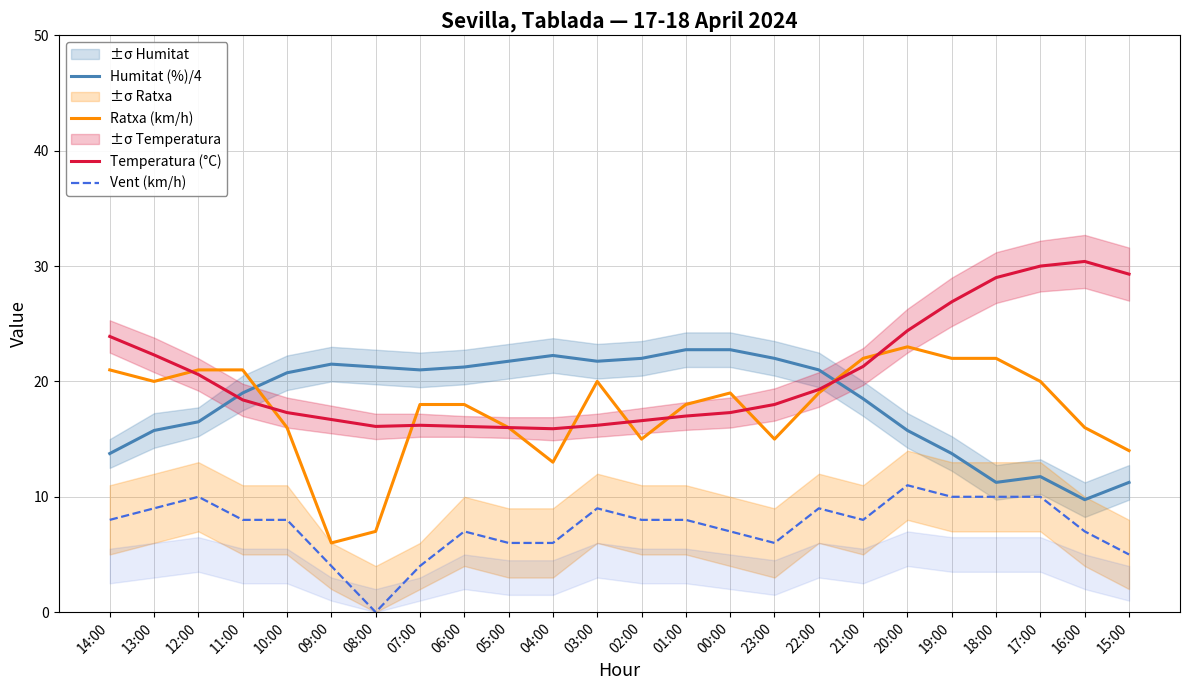

Is it true that Ratxa (km/h) equals 18.0 at 06:00?

True